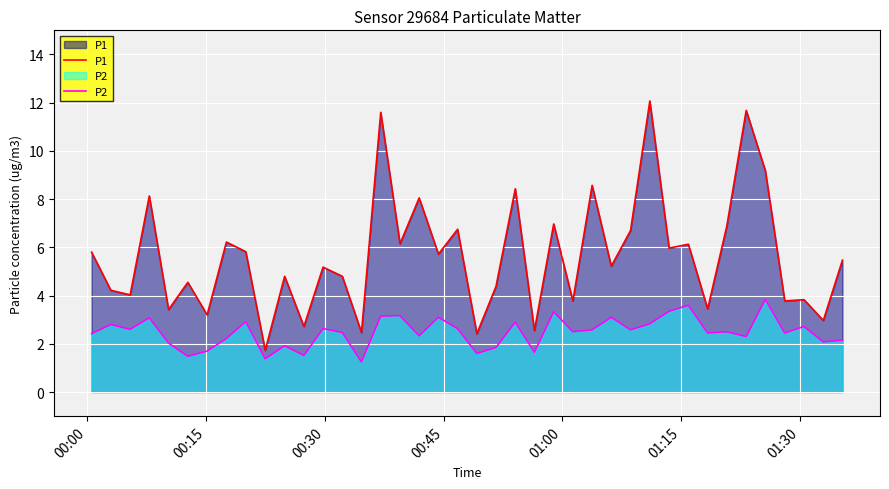

What is the difference between the second highest and second lowest values in the P1 series?

9.3